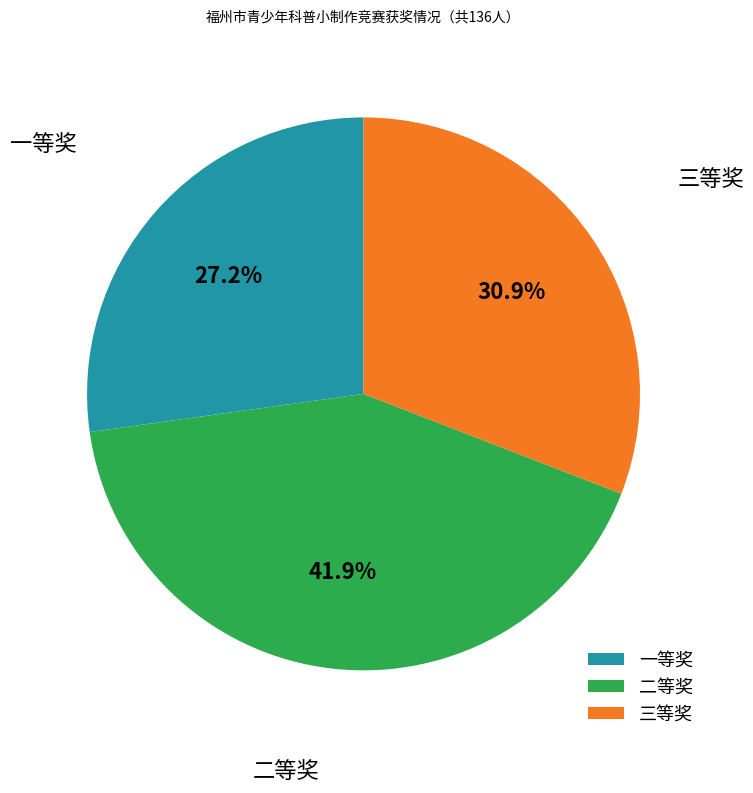

Is it true that 三等奖 is 31% of the pie?

True